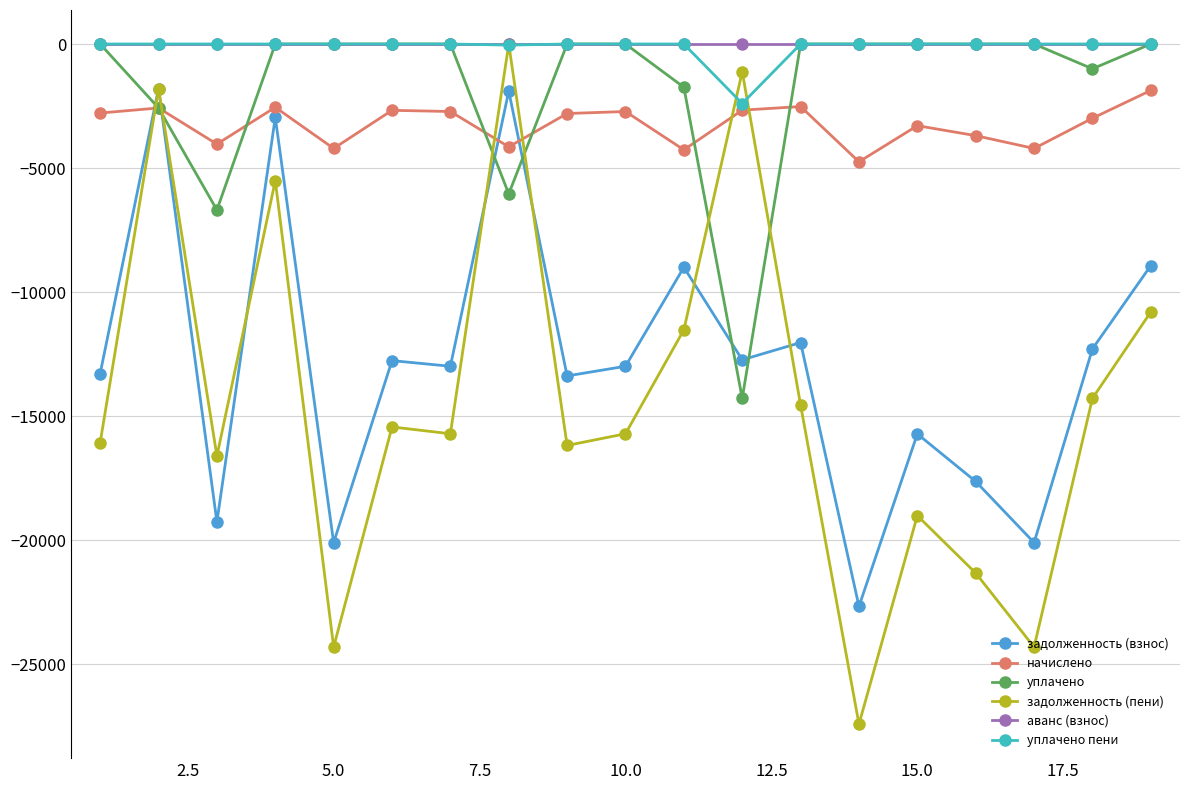

Is this an area chart (filled region under the line)?

No